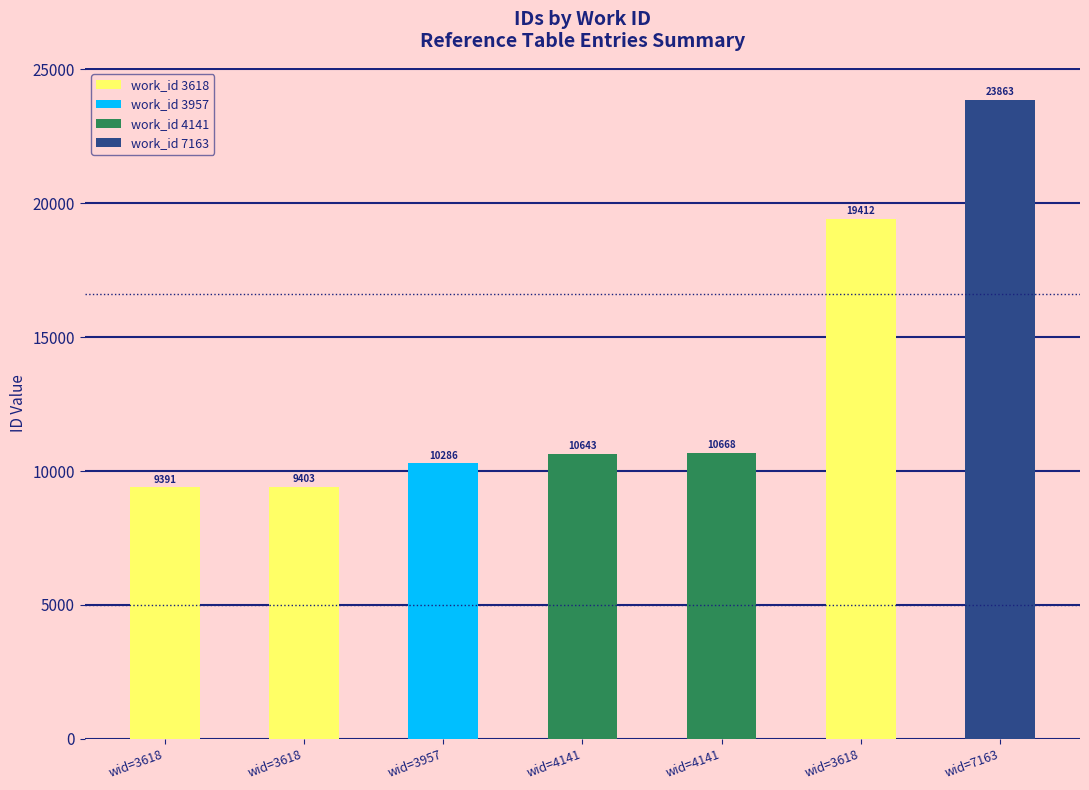

Is it true that the value at wid=3618 is 6460?

False